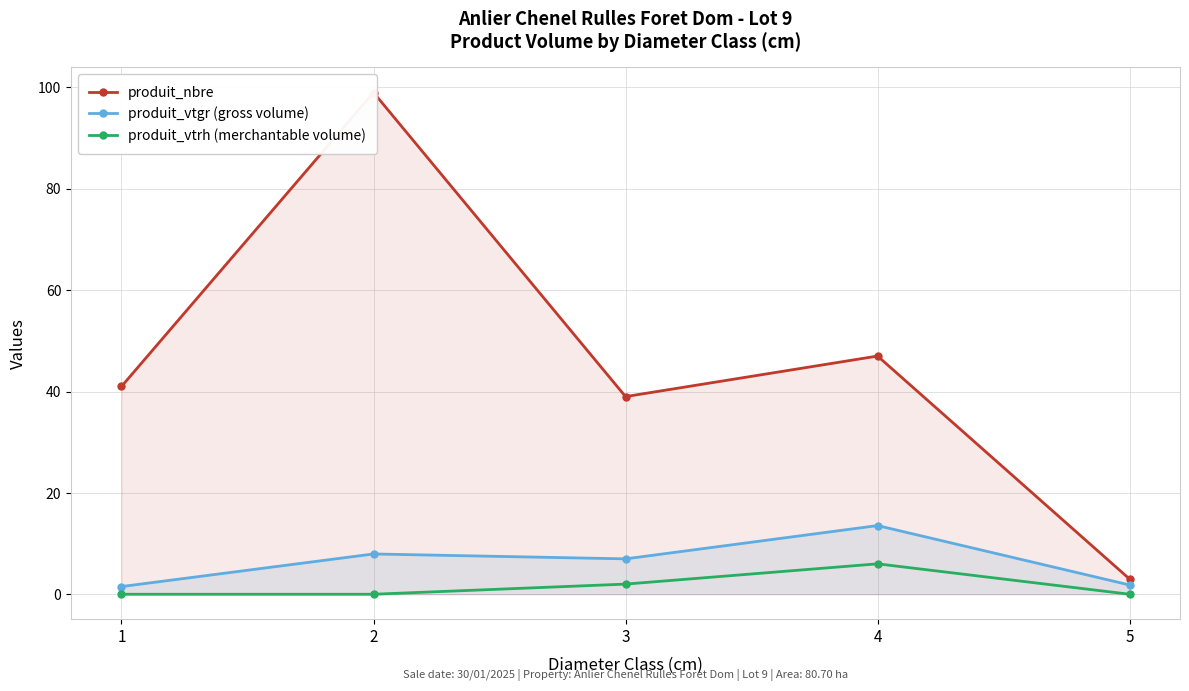

Where does the produit_vtgr (gross volume) series first go above 6?

2